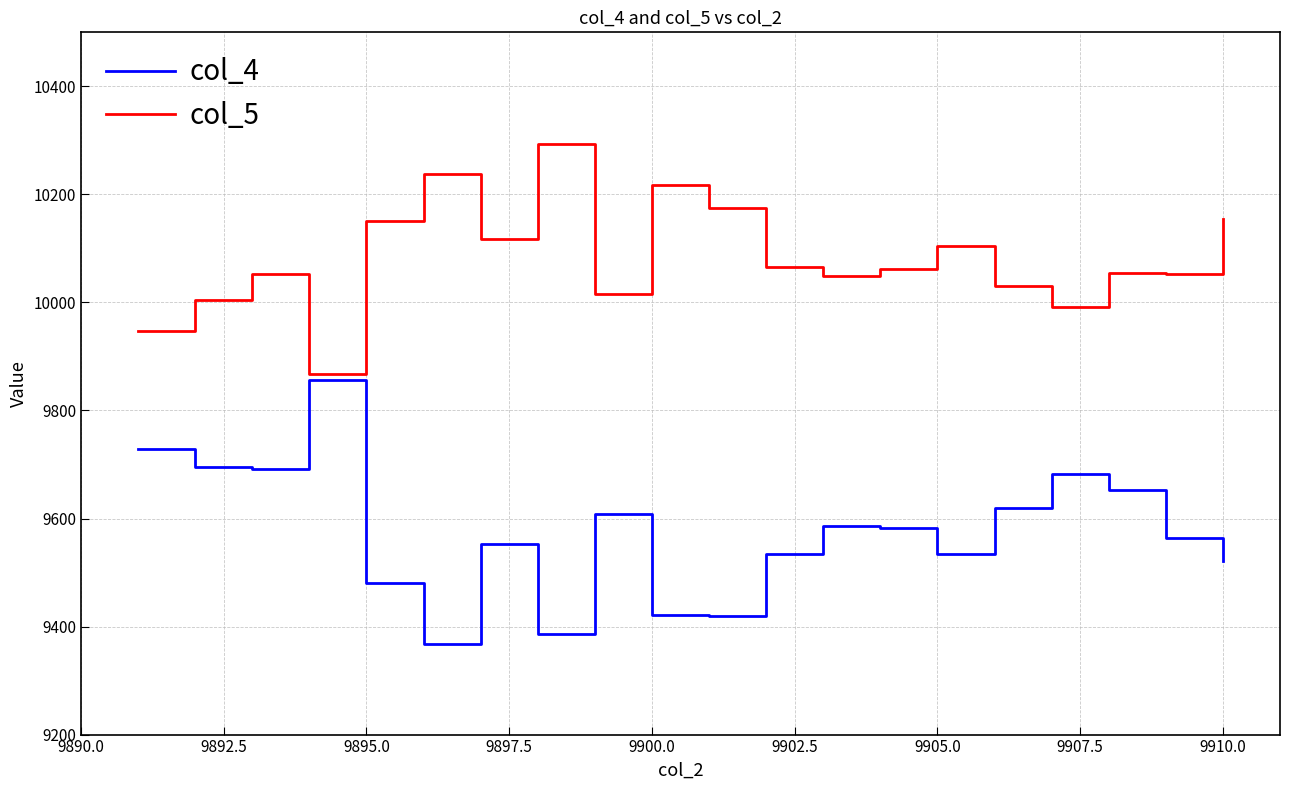

What is the greatest value displayed?

10293